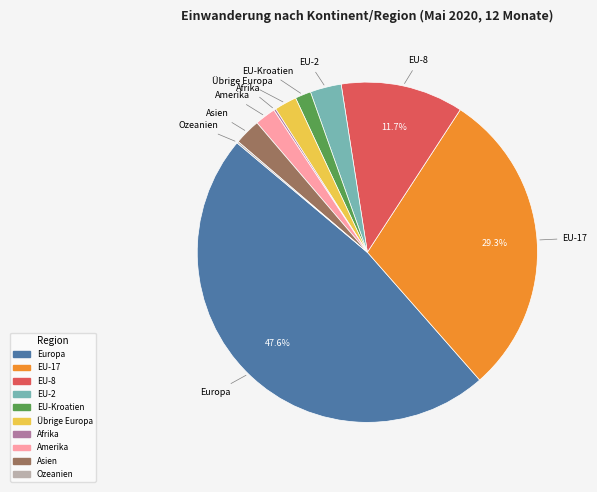

Is there a majority slice in this chart?

No